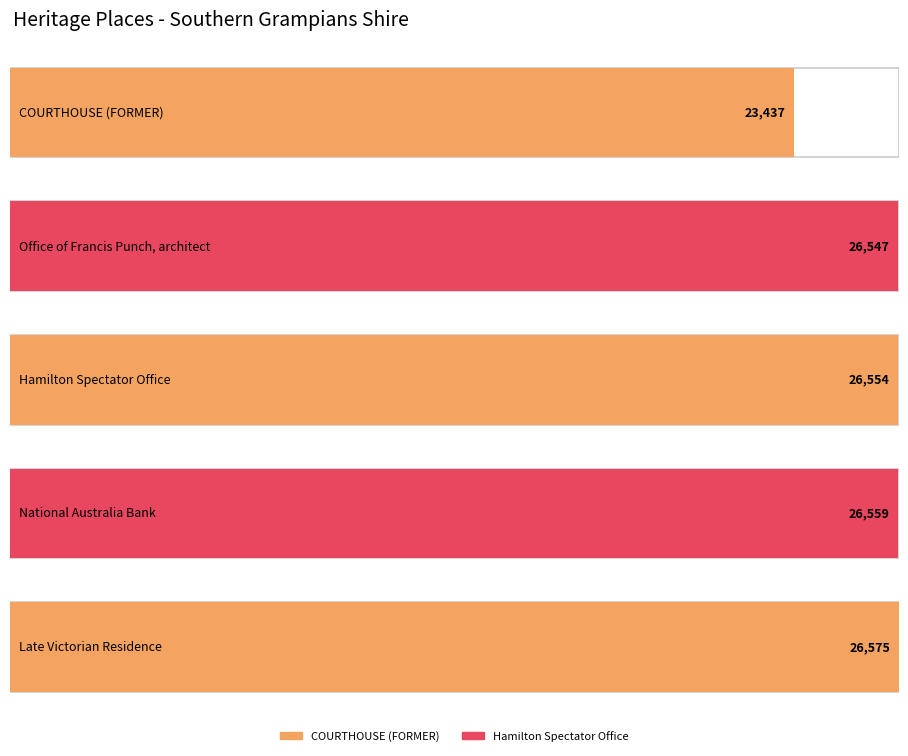

What is the ratio of the value at National Australia Bank to the value at Late Victorian Residence?

1.0